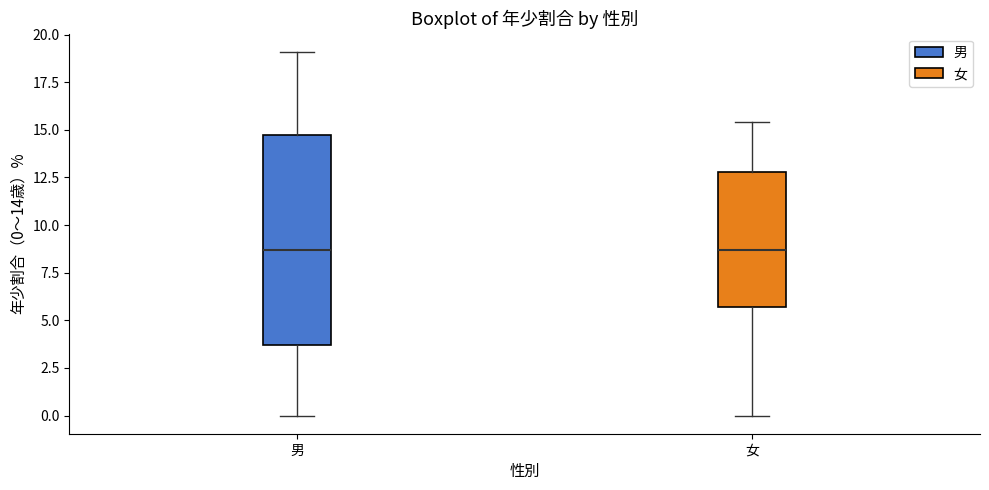

Reading left to right, read every box against the y-axis: the position of its median line, the range the box covers, and the ends of its whiskers. The values are not printed on the chart, so give them approximately, as read against the axis.

男: median 8.5, box 3.5 to 15.0, whiskers 0.0 to 19.0
女: median 8.5, box 5.5 to 13.0, whiskers 0.0 to 15.5